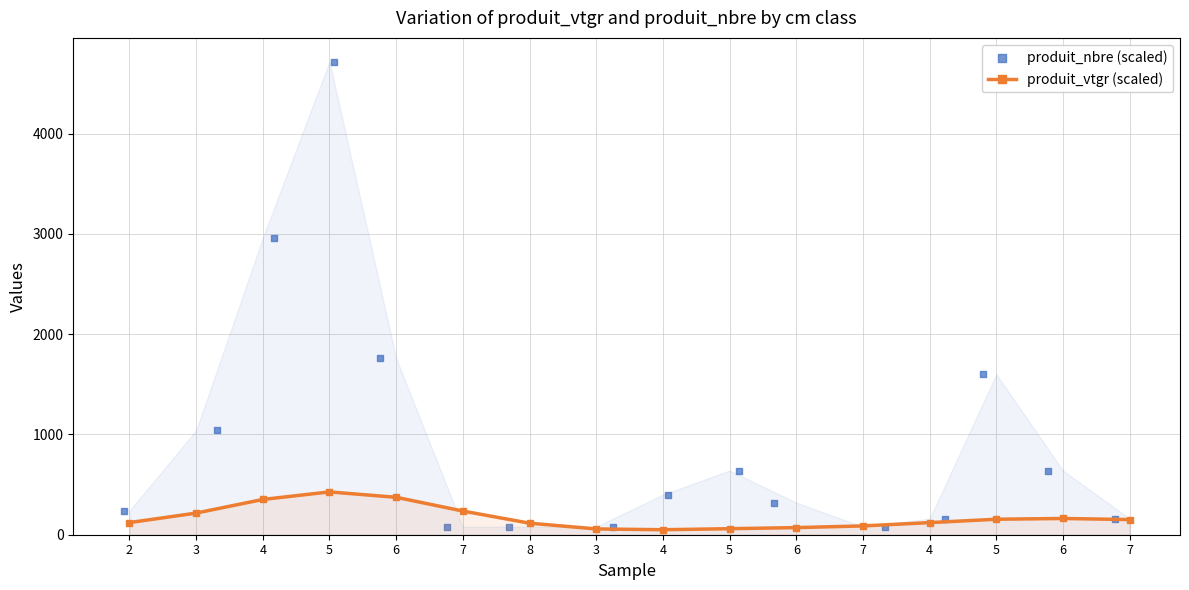

Is the value of produit_nbre (scaled) at 4 greater than the value of produit_vtgr (scaled) at 7?

Yes